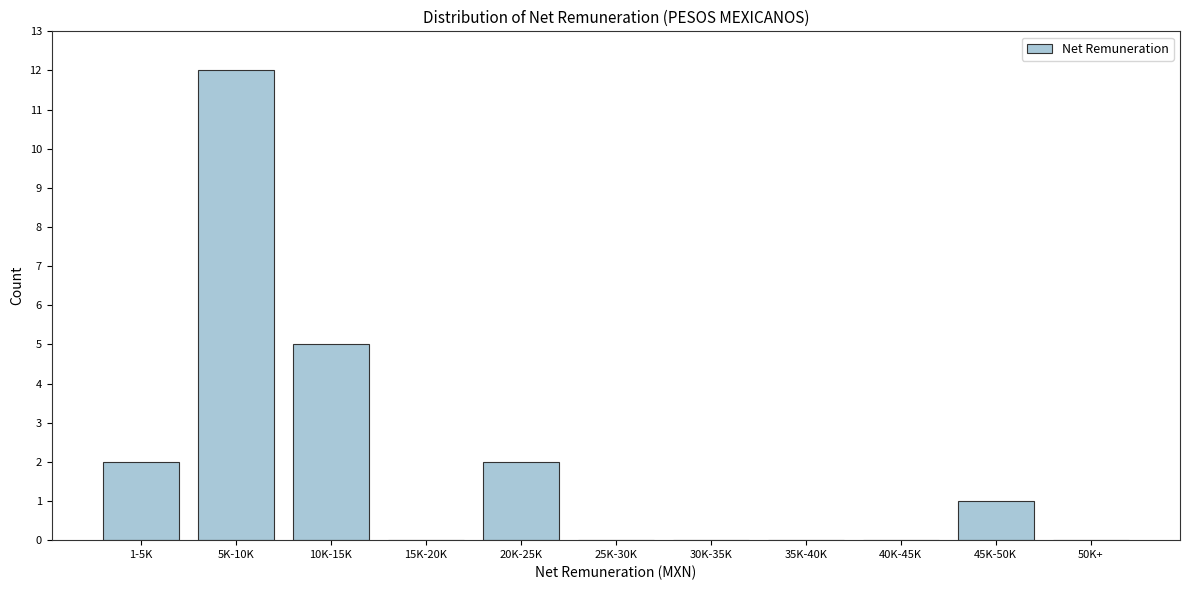

Reading left to right, transcribe all the data shown in this chart.

1-5K=2	5K-10K=12	10K-15K=5	15K-20K=0	20K-25K=2	25K-30K=0	30K-35K=0	35K-40K=0	40K-45K=0	45K-50K=1	50K+=0